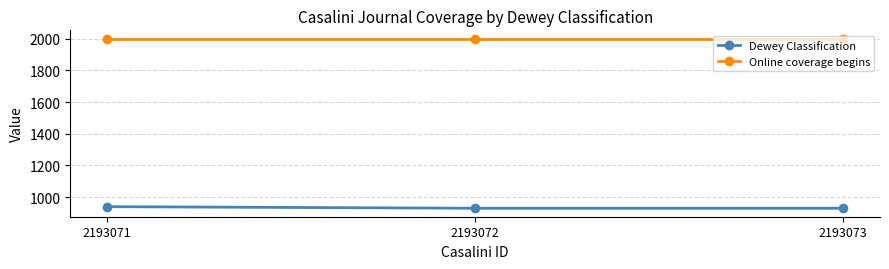

Reading left to right, what are all the values shown in this chart?

Dewey Classification: 2193071=940	2193072=930	2193073=930
Online coverage begins: 2193071=2000	2193072=2000	2193073=2000